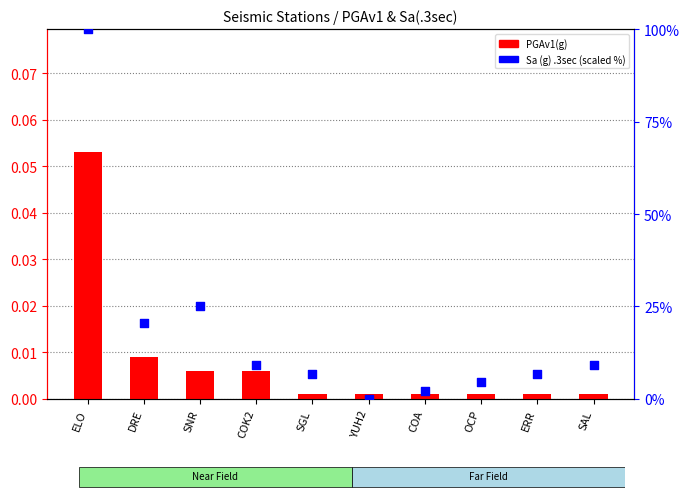

What are all the series names shown in the legend?

PGAv1(g), Sa (g) .3sec (scaled)